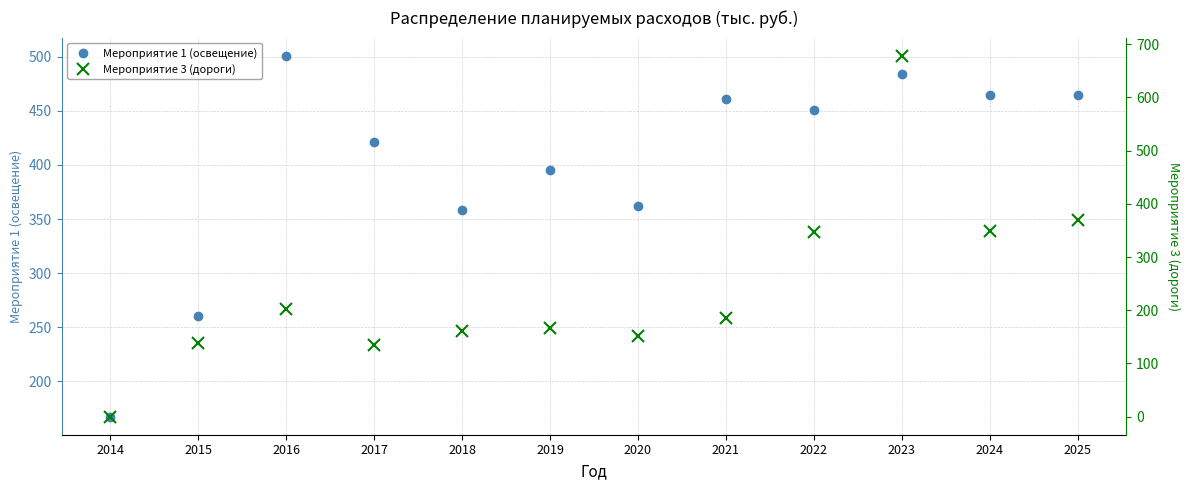

Which series ends up on top after the final intersection of Мероприятие 3 (дороги) and Мероприятие 1 (освещение)?

Мероприятие 1 (освещение)